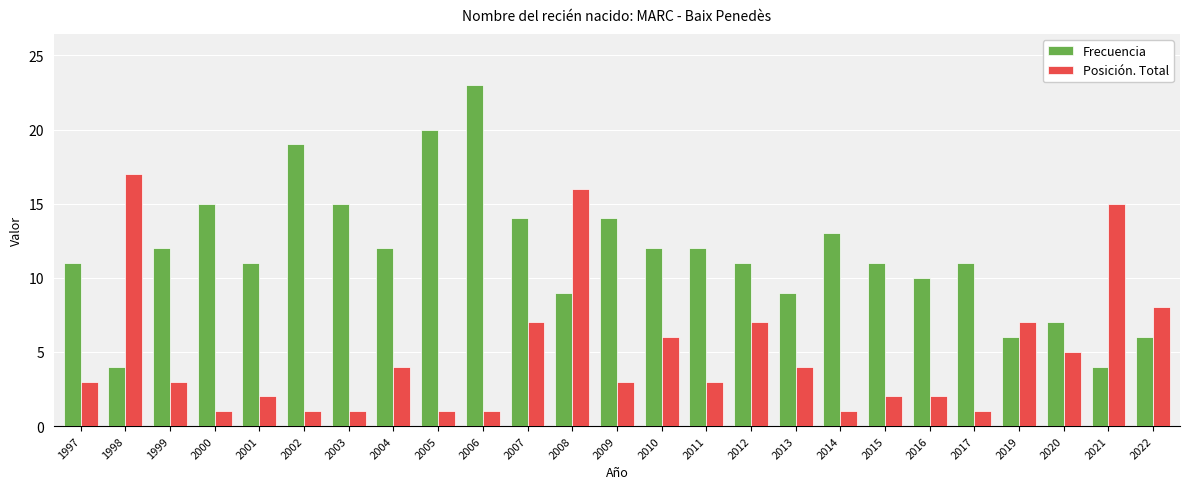

Rank the series by their average value, from lowest to highest.

Posición. Total, Frecuencia